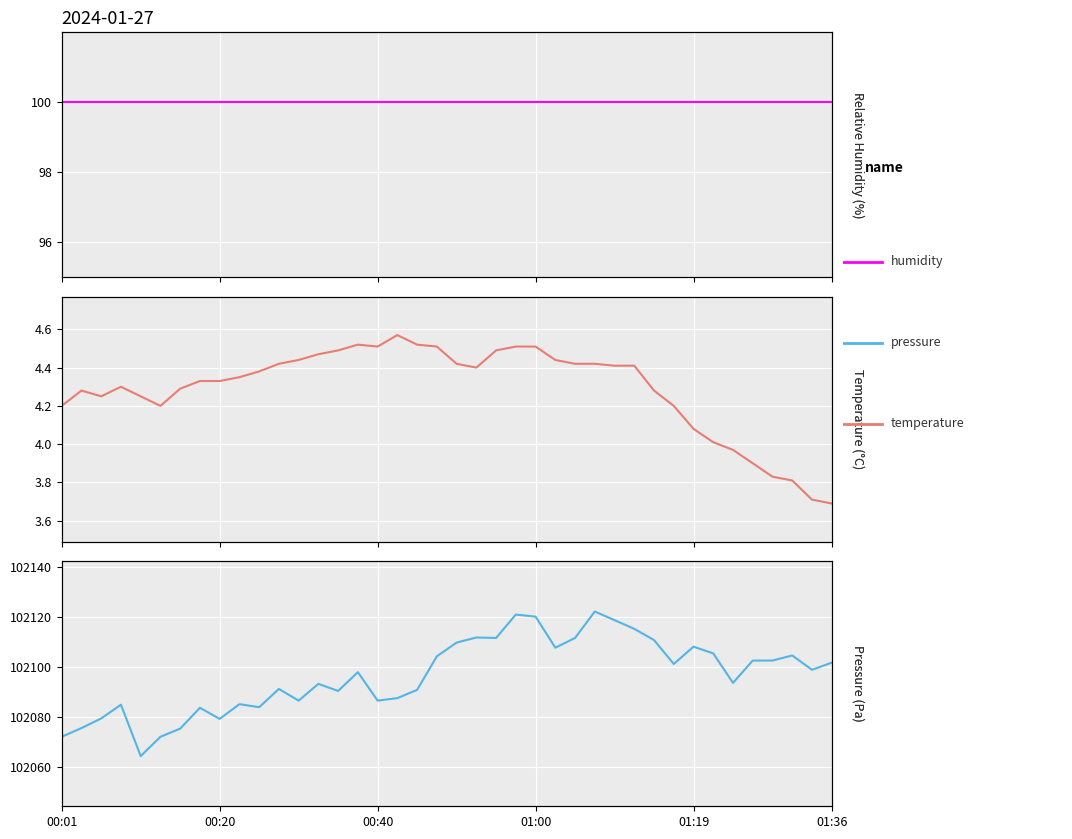

What is the sum of the temperature values at 7 and 27?

8.8